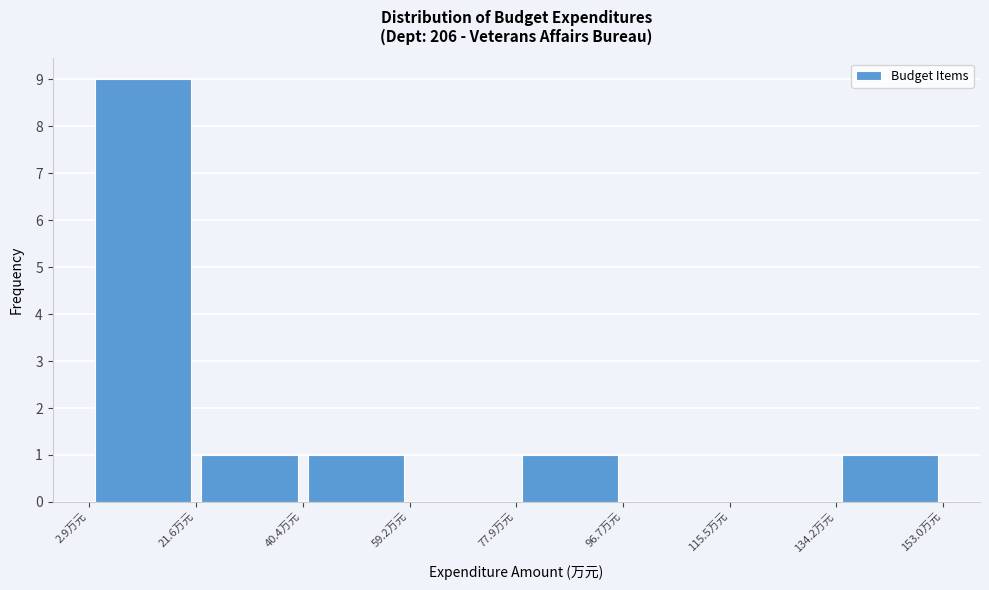

Reading left to right, transcribe this chart: for each bar, give the range it covers on the x-axis and its height. Neither the bar edges nor the heights are printed on the chart, so give them approximately, as read against the axes.

2 to 22: 9
22 to 40: 1
40 to 60: 1
60 to 78: 0
78 to 96: 1
96 to 116: 0
116 to 134: 0
134 to 152: 1